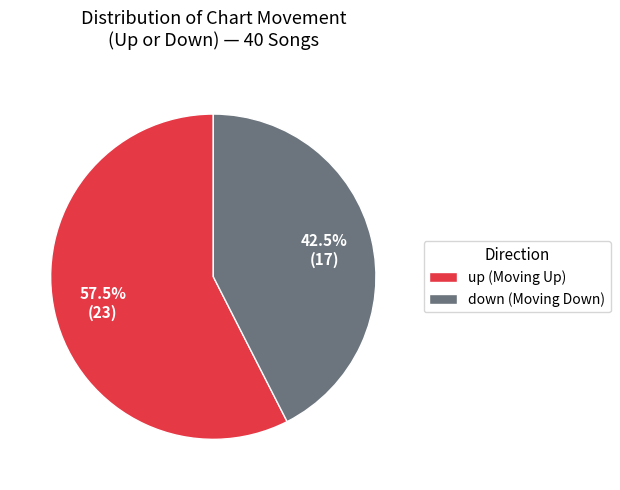

Is the sum of up (Moving Up) and down (Moving Down) greater than half?

Yes